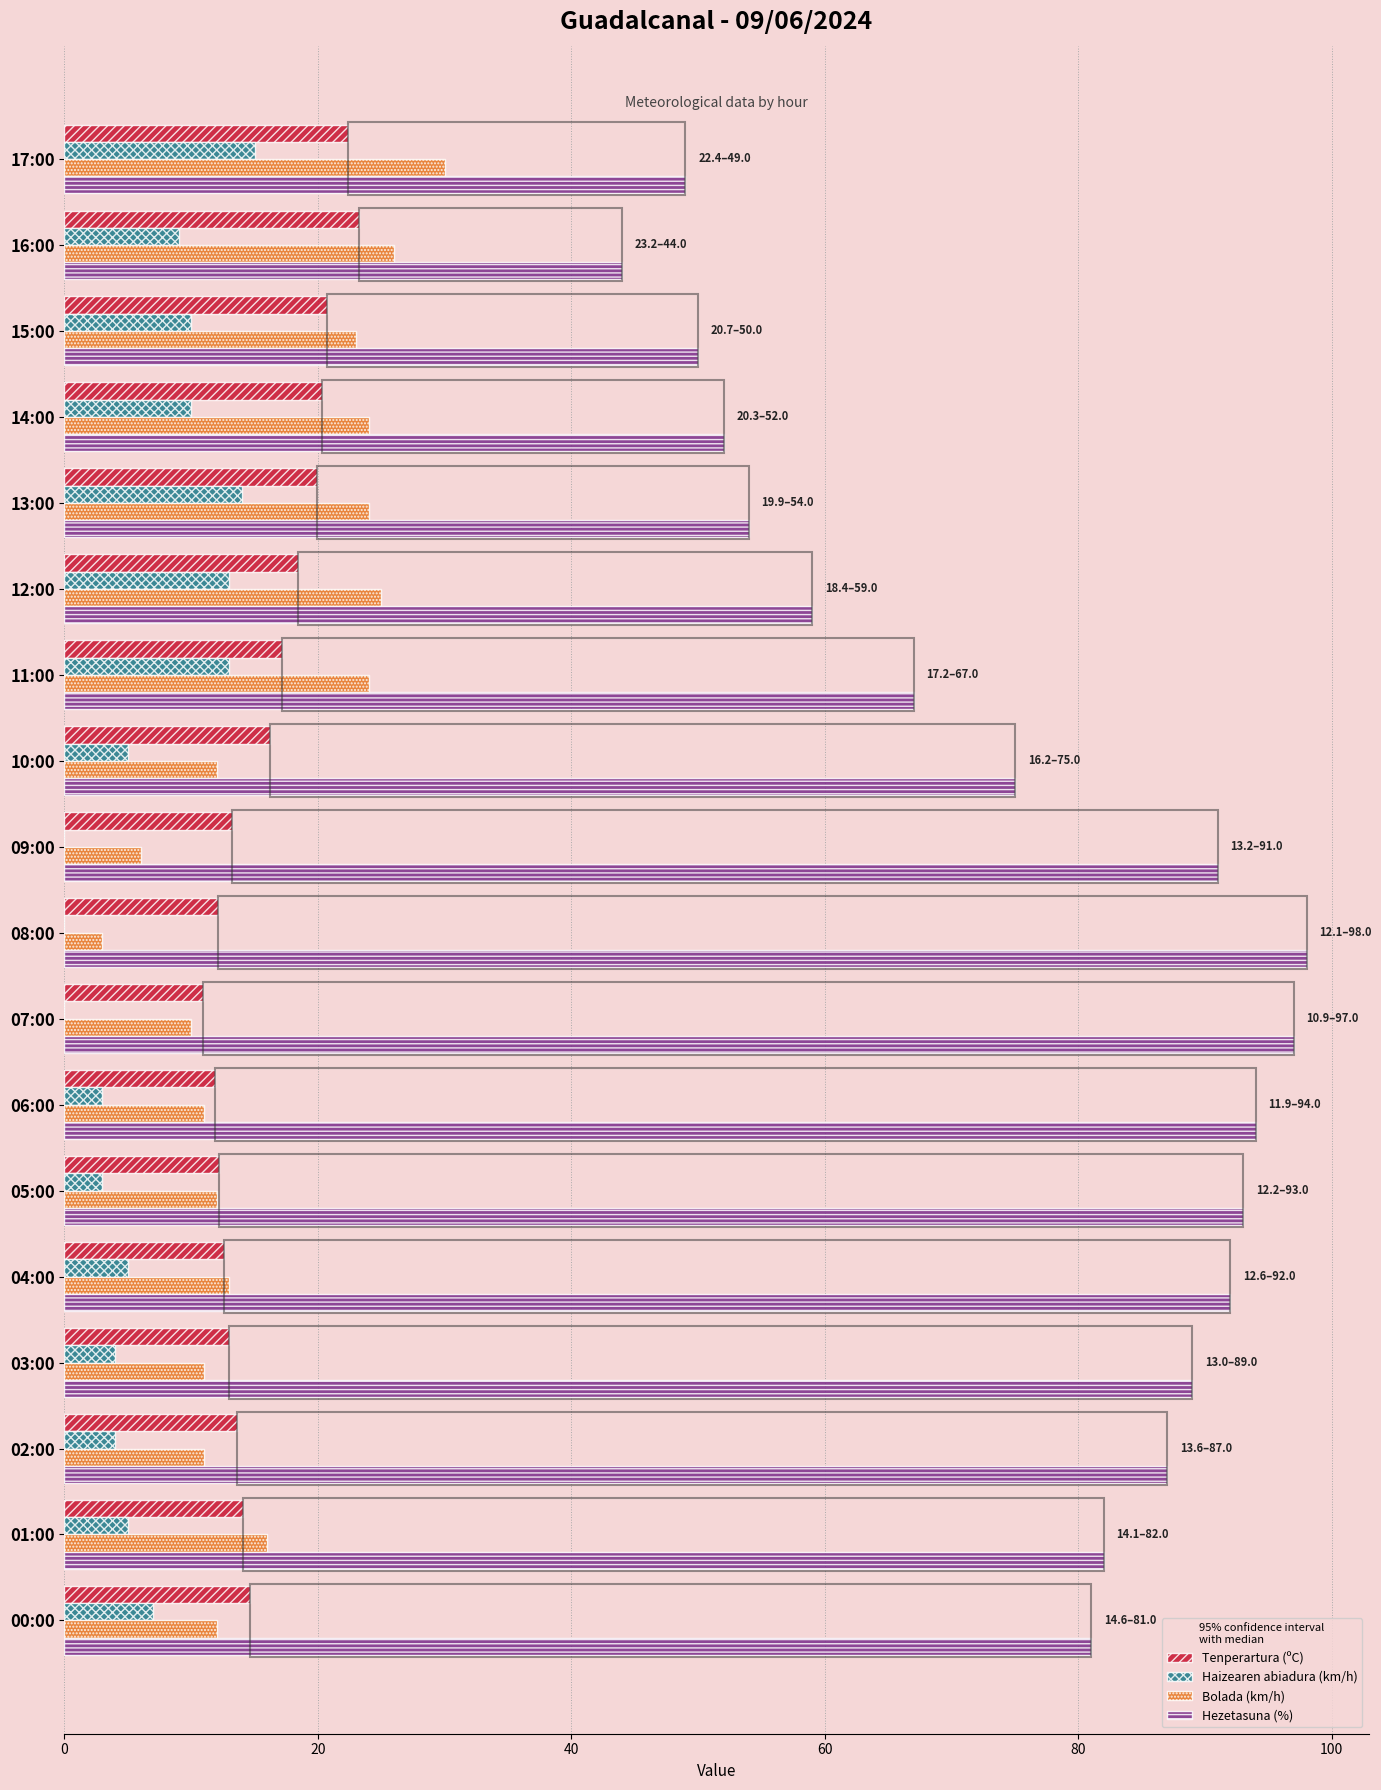

Rank the series by their maximum value, from highest to lowest.

Hezetasuna (%), Bolada (km/h), Tenperartura (ºC), Haizearen abiadura (km/h)